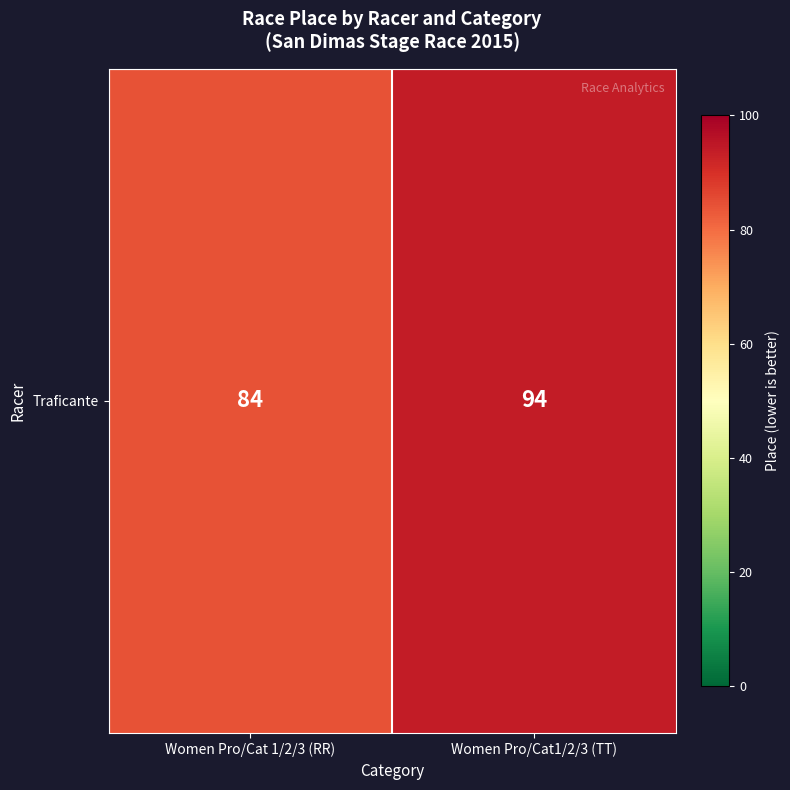

The chart shows a value of 63 at Women Pro/Cat1/2/3 (TT). True or false?

False